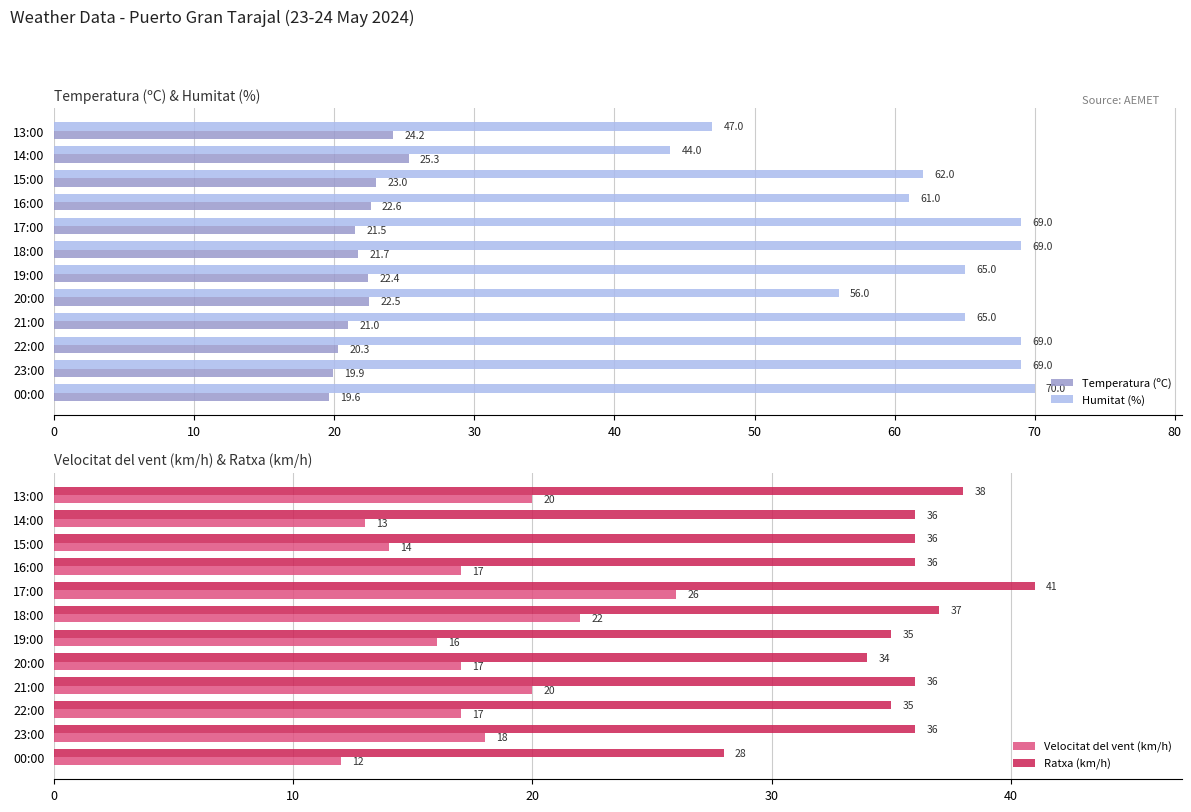

Rank the series by their maximum value, from lowest to highest.

Temperatura (ºC), Velocitat del vent (km/h), Ratxa (km/h), Humitat (%)